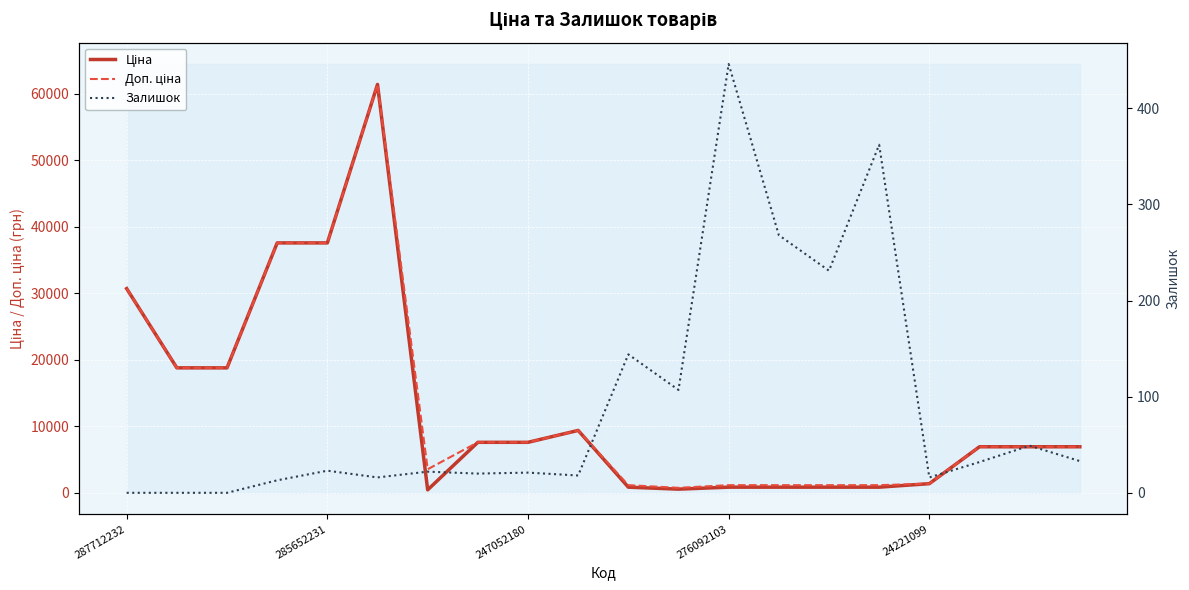

What is the sum of all Ціна values?

256898.4